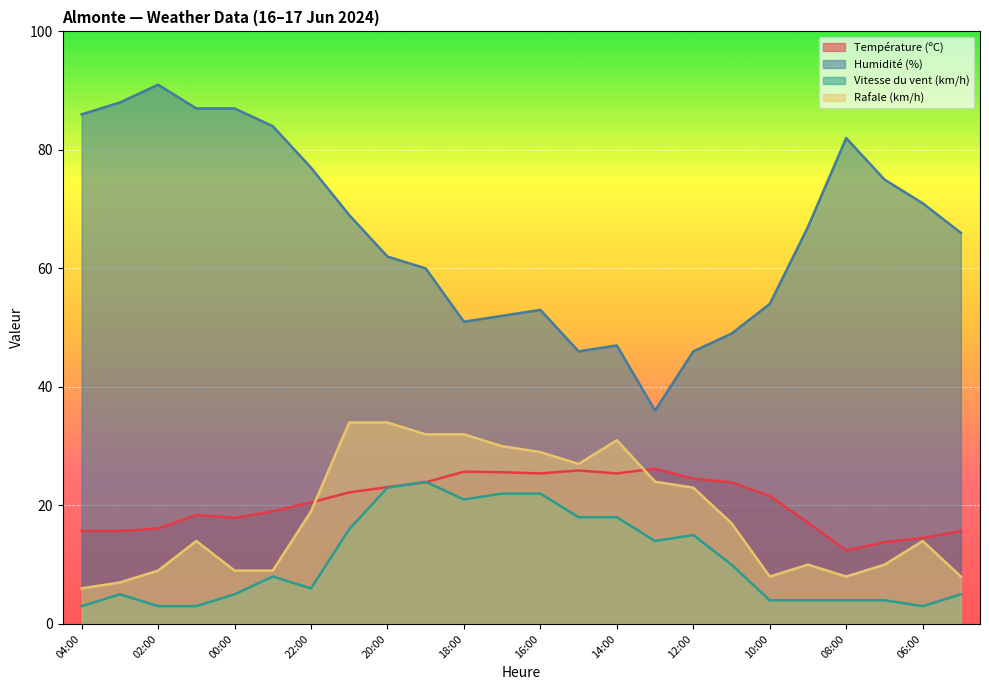

What is the difference between the second highest and minimum values in the Vitesse du vent (km/h) series?

20.0